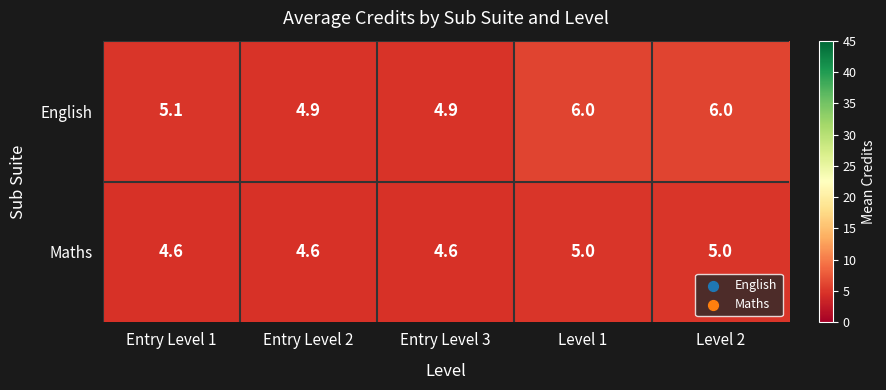

Reading left to right, list all the values displayed in this chart.

English: 5.1	4.9	4.9	6.0	6.0
Maths: 4.6	4.6	4.6	5.0	5.0